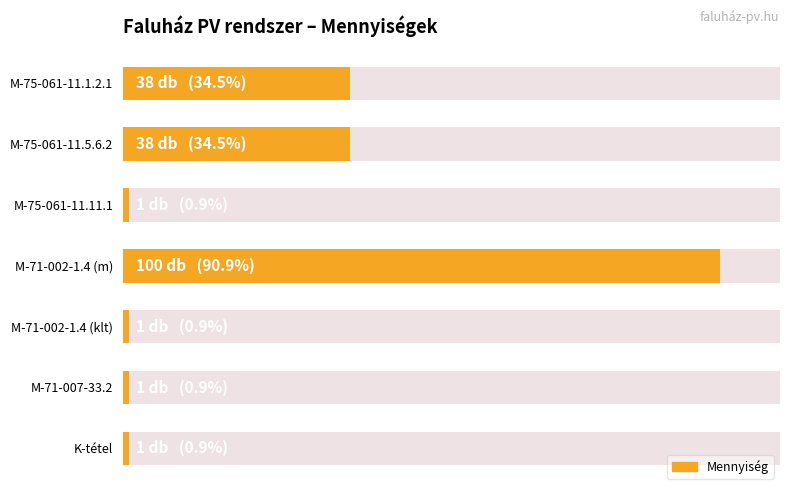

Reading left to right, what are all the values shown in this chart?

38	38	1	100	1	1	1